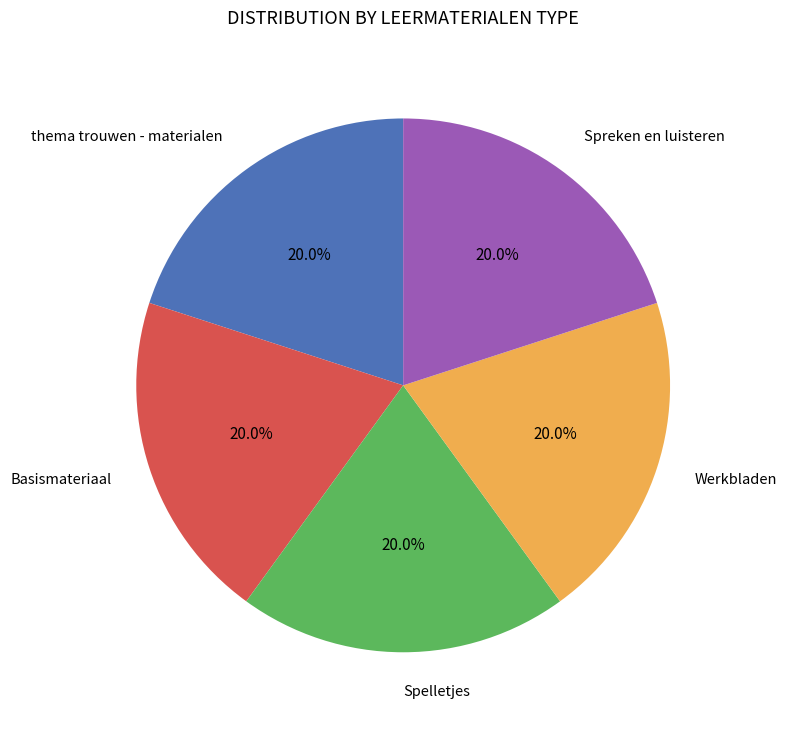

What is the ratio of the value at Spreken en luisteren to the value at thema trouwen - materialen?

1.0